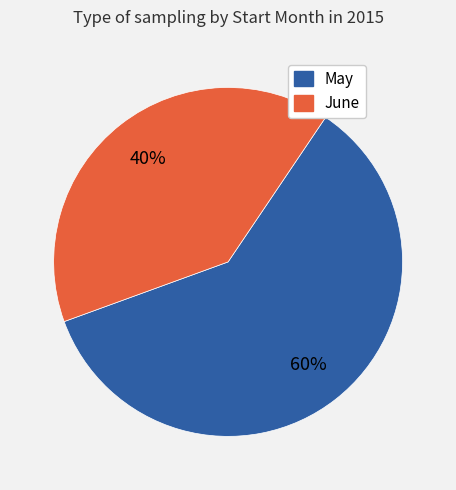

Is there any slice that represents more than half of the pie?

Yes